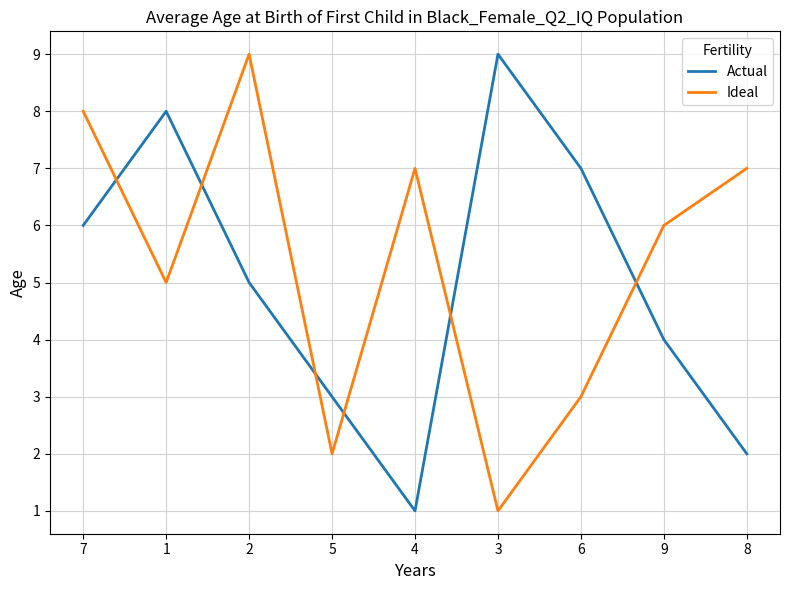

What is the greatest value displayed?

9